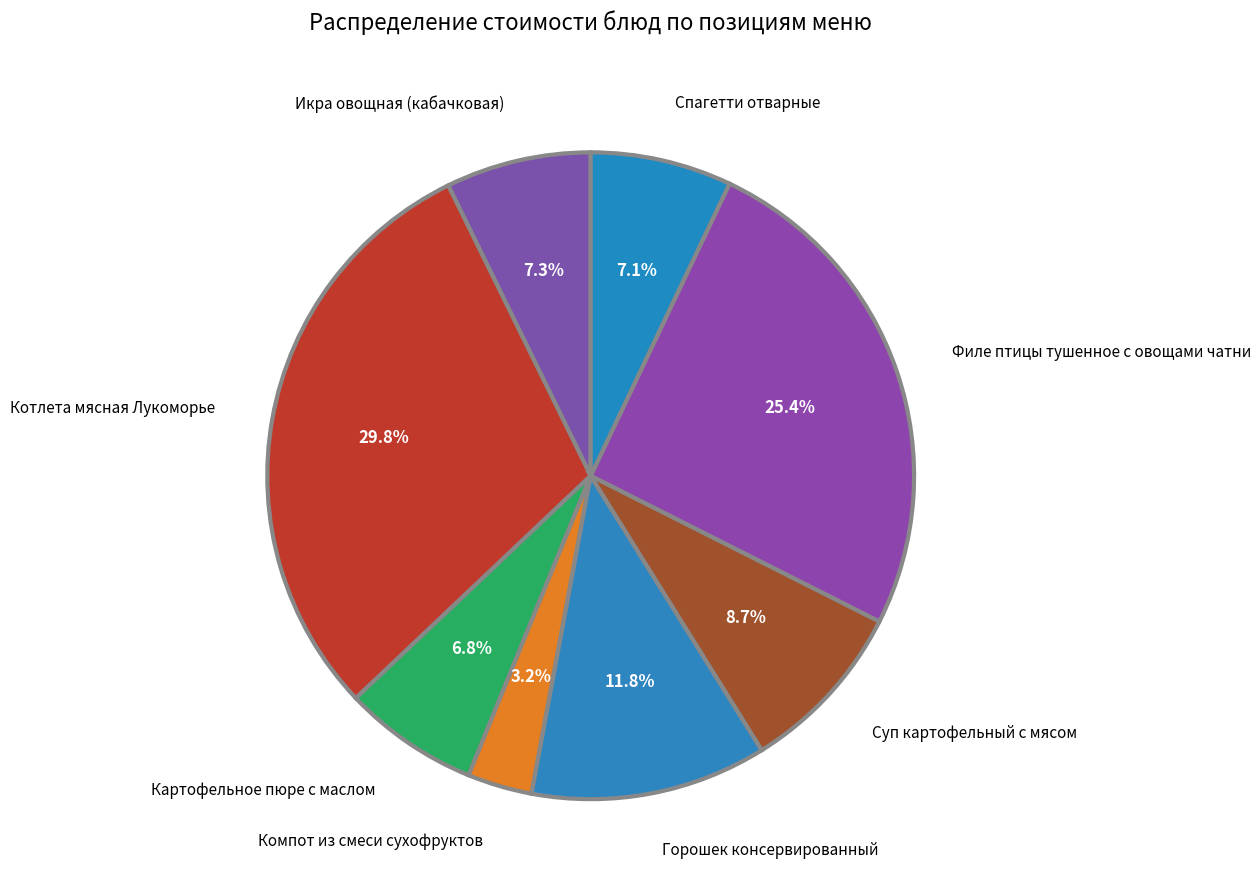

What is the smallest slice in the pie chart?

Компот из смеси сухофруктов